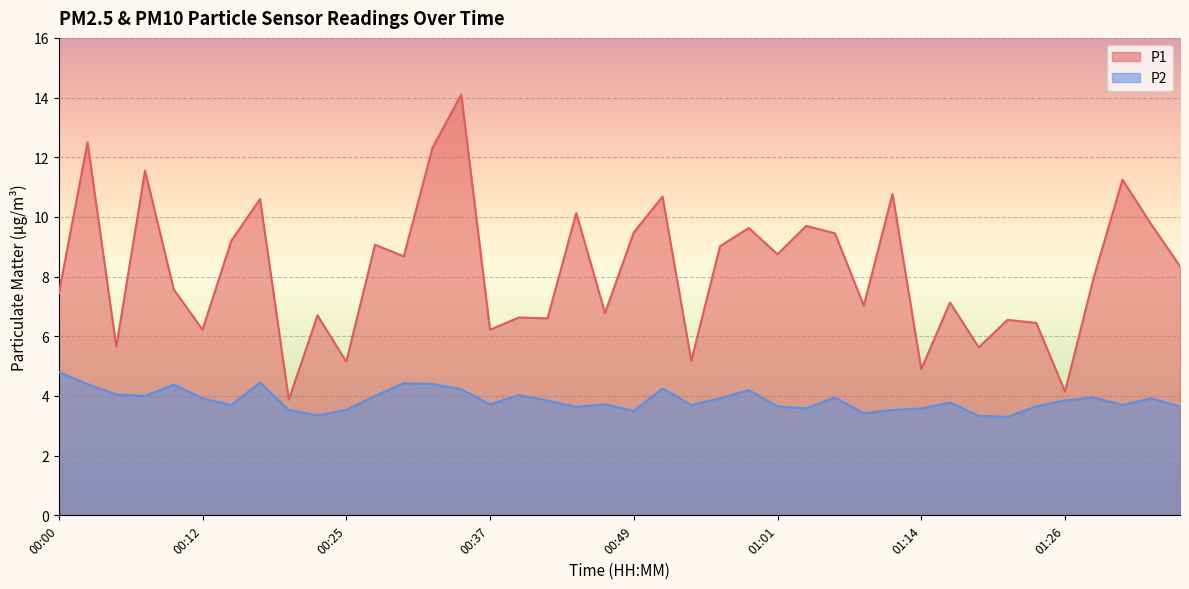

Reading left to right, extract all data points from this chart.

P1: 7.4	12.5	5.7	11.6	7.6	6.2	9.2	10.6	3.9	6.7	5.2	9.1	8.7	12.3	14.1	6.2	6.6	6.6	10.1	6.8	9.5	10.7	5.2	9.0	9.6	8.8	9.7	9.4	7.0	10.8	4.9	7.1	5.6	6.5	6.5	4.2	8.0	11.2	9.8	8.3
P2: 4.8	4.4	4.0	4.0	4.4	3.9	3.7	4.5	3.5	3.4	3.5	4.0	4.4	4.4	4.2	3.7	4.0	3.9	3.6	3.7	3.5	4.2	3.7	3.9	4.2	3.6	3.6	4.0	3.4	3.5	3.6	3.8	3.3	3.3	3.6	3.9	4.0	3.7	3.9	3.6